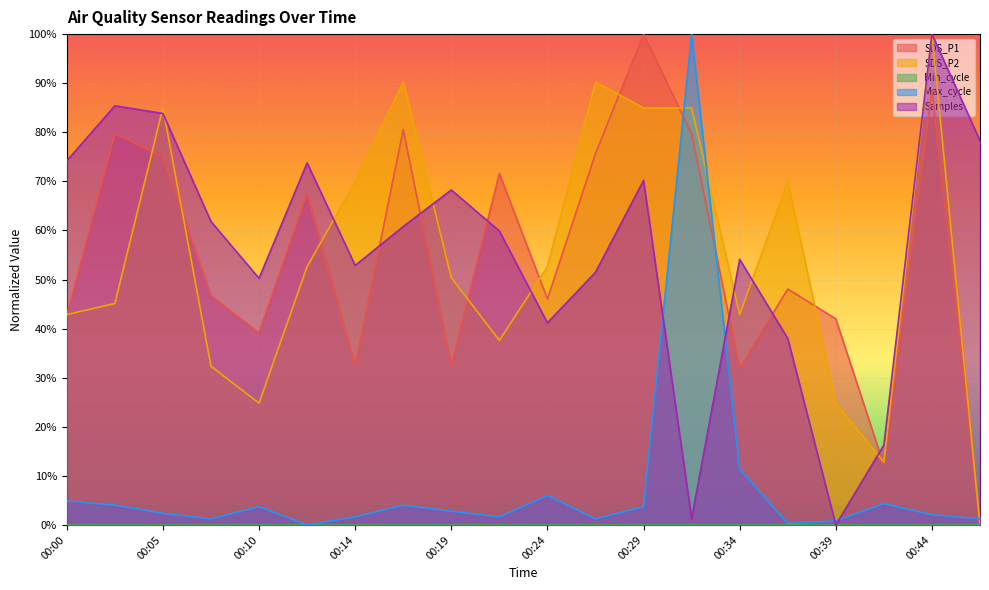

After their last crossing, which series has the higher values: Samples or Max_cycle?

Samples